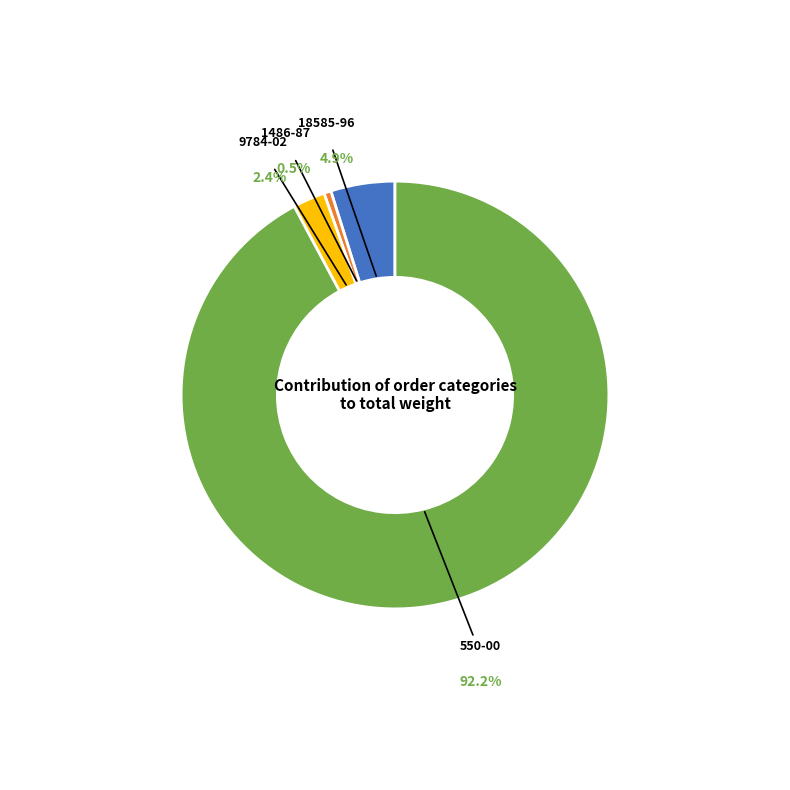

What percentage is NOT represented by 9784-02?

97.6%